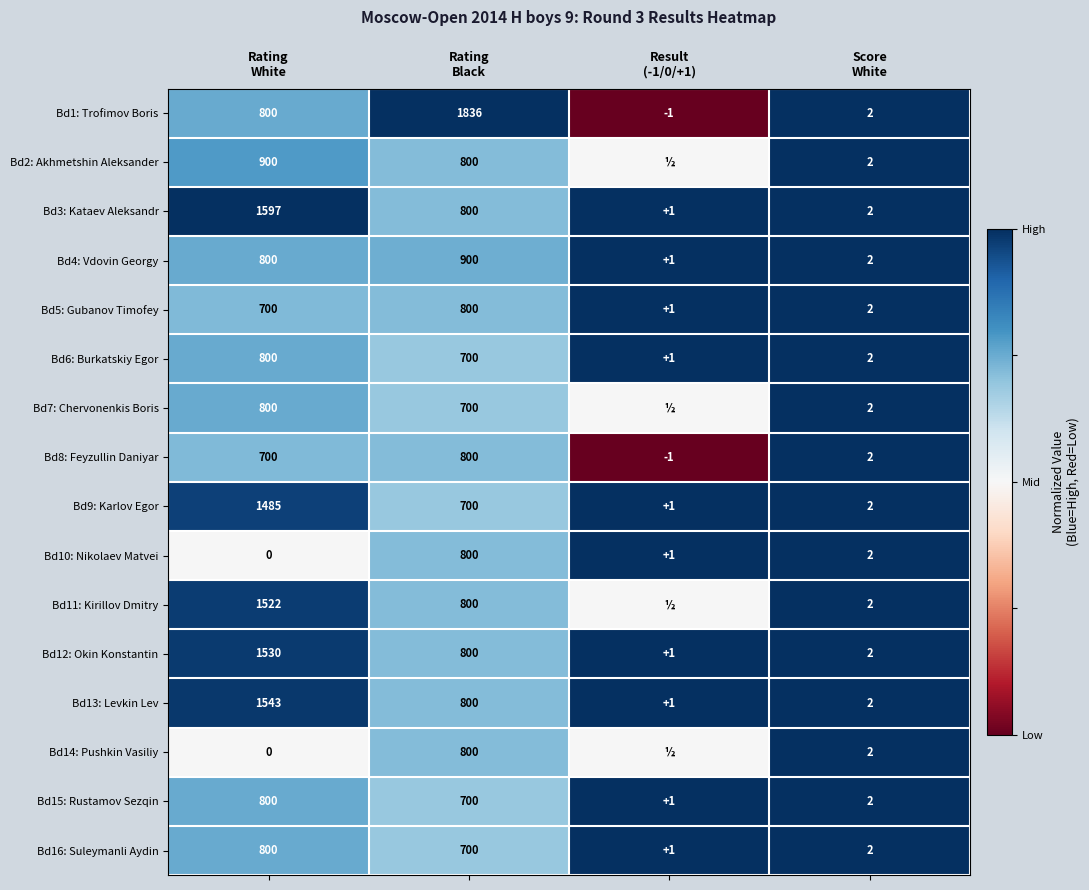

At how many categories does at least one series exceed 0?

4